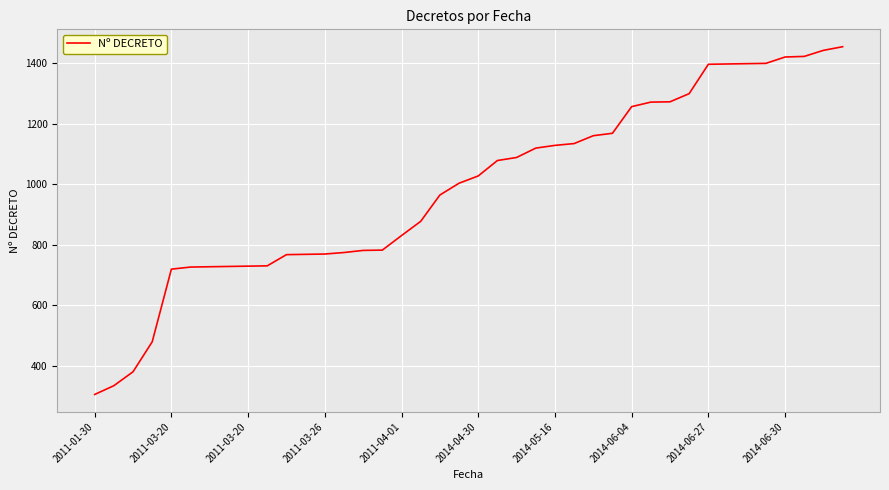

What is the difference between the maximum and minimum values?

1149